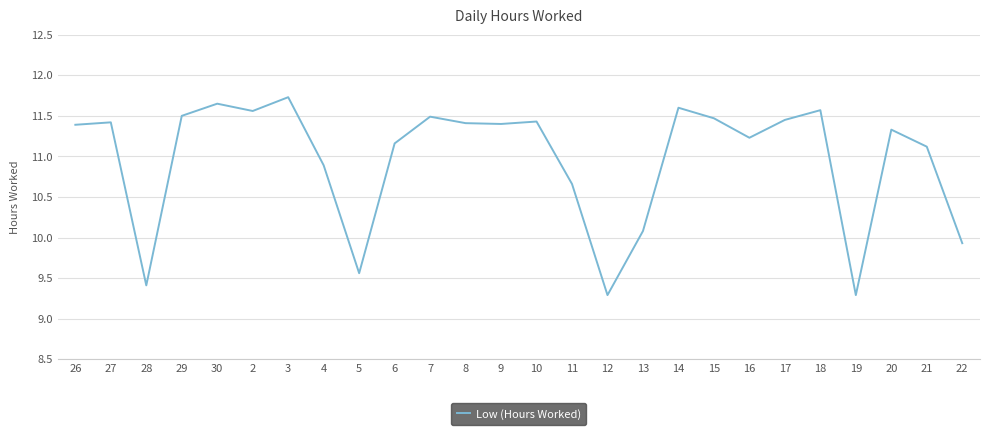

Where does the data first go above 11?

26